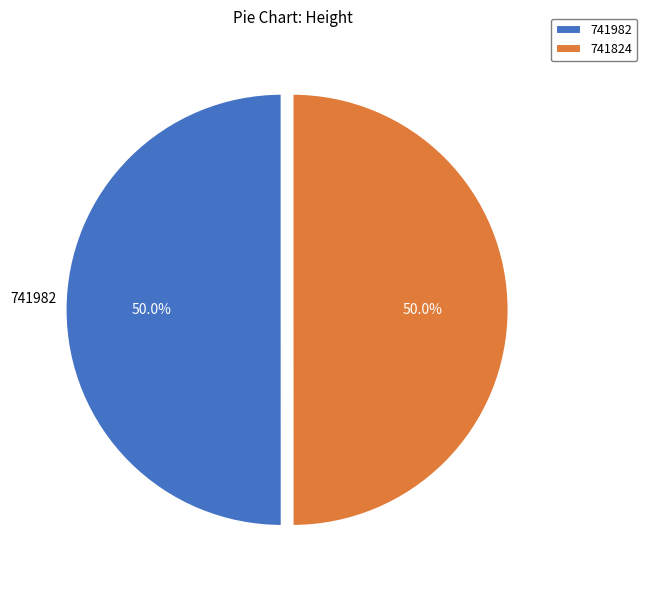

What is the ratio of the value at 741982 to the value at 741824?

1.0